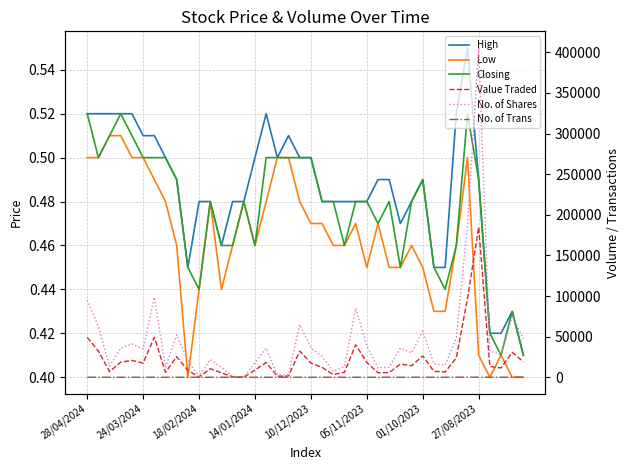

Between 20 and 23, which series saw the biggest shift?

No. of Shares